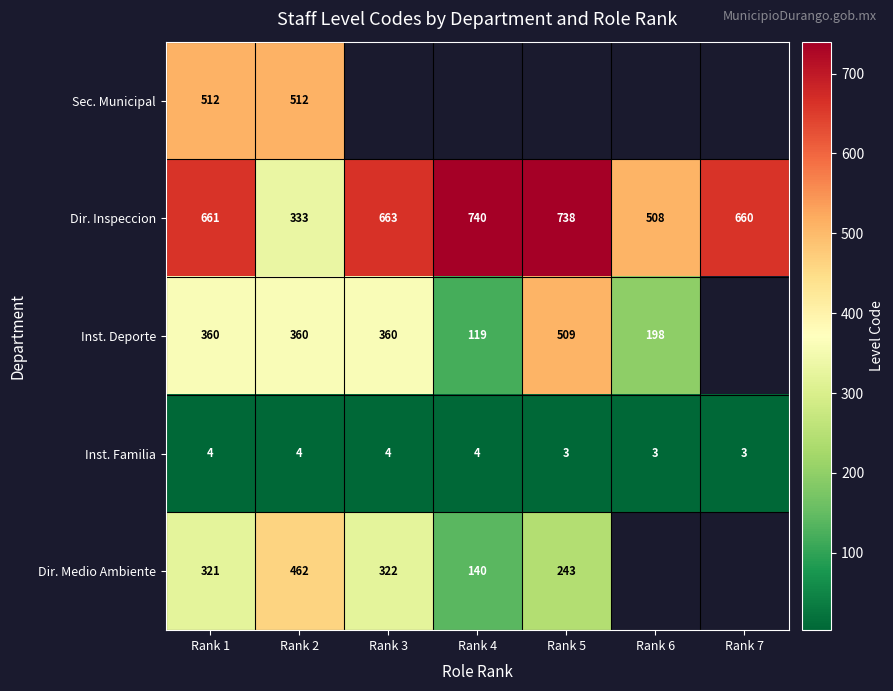

Which label corresponds to the smallest value in the chart?

Rank 5